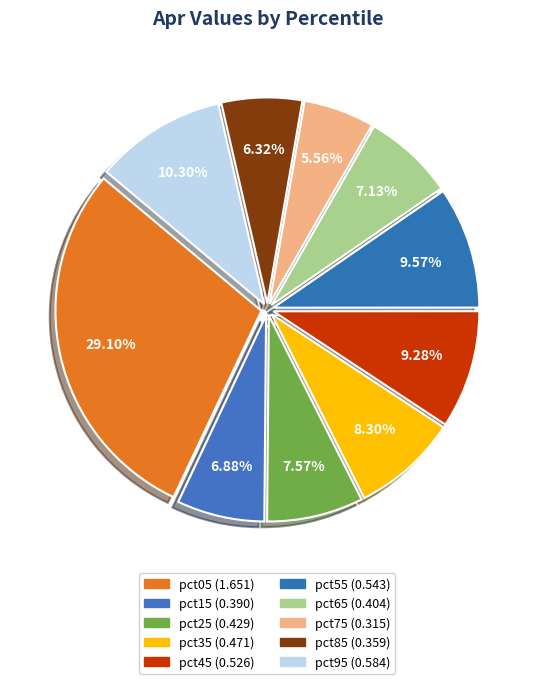

To the nearest percent, what percentage of the pie is pct65?

7%